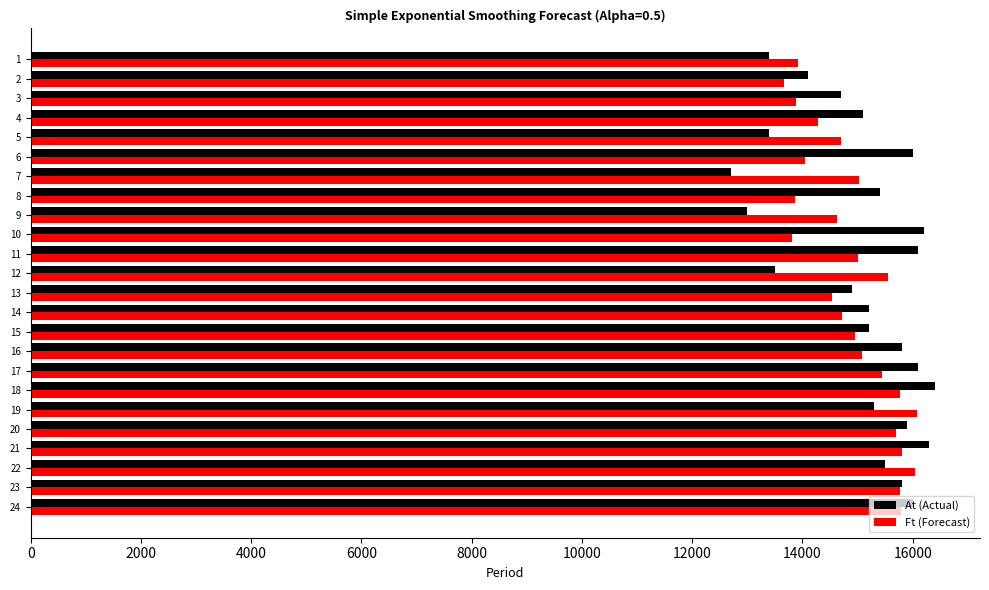

The value of At (Actual) at 16 is 15800.0. True or false?

True